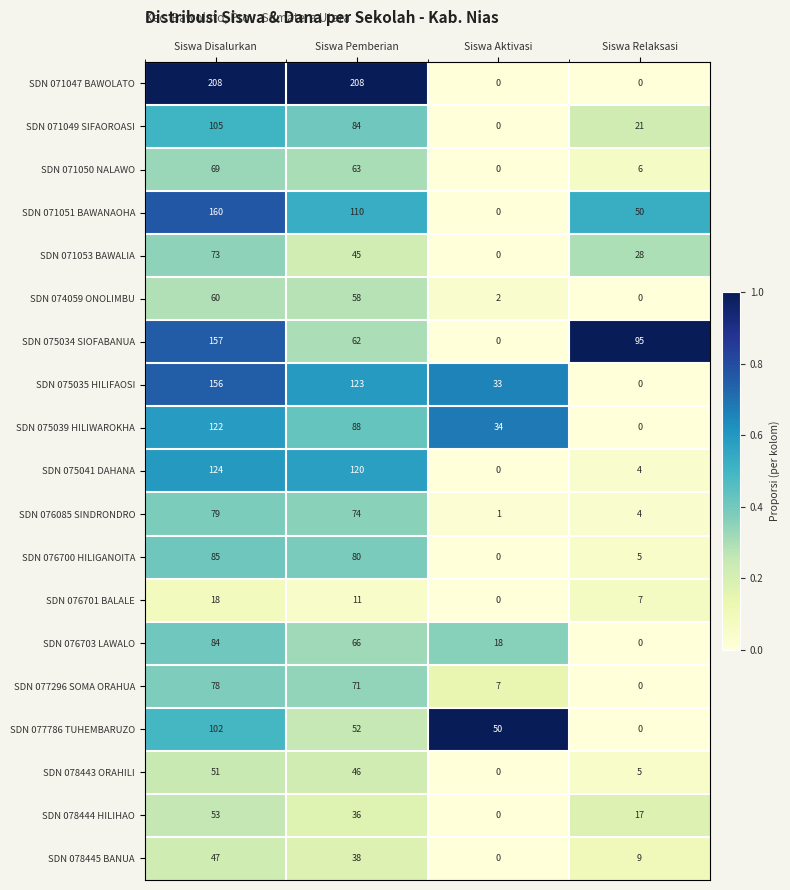

Rank the series at Siswa Disalurkan from lowest to highest value.

SDN 076701 BALALE, SDN 078445 BANUA, SDN 078443 ORAHILI, SDN 078444 HILIHAO, SDN 074059 ONOLIMBU, SDN 071050 NALAWO, SDN 071053 BAWALIA, SDN 077296 SOMA ORAHUA, SDN 076085 SINDRONDRO, SDN 076703 LAWALO, SDN 076700 HILIGANOITA, SDN 077786 TUHEMBARUZO, SDN 071049 SIFAOROASI, SDN 075039 HILIWAROKHA, SDN 075041 DAHANA, SDN 075035 HILIFAOSI, SDN 075034 SIOFABANUA, SDN 071051 BAWANAOHA, SDN 071047 BAWOLATO